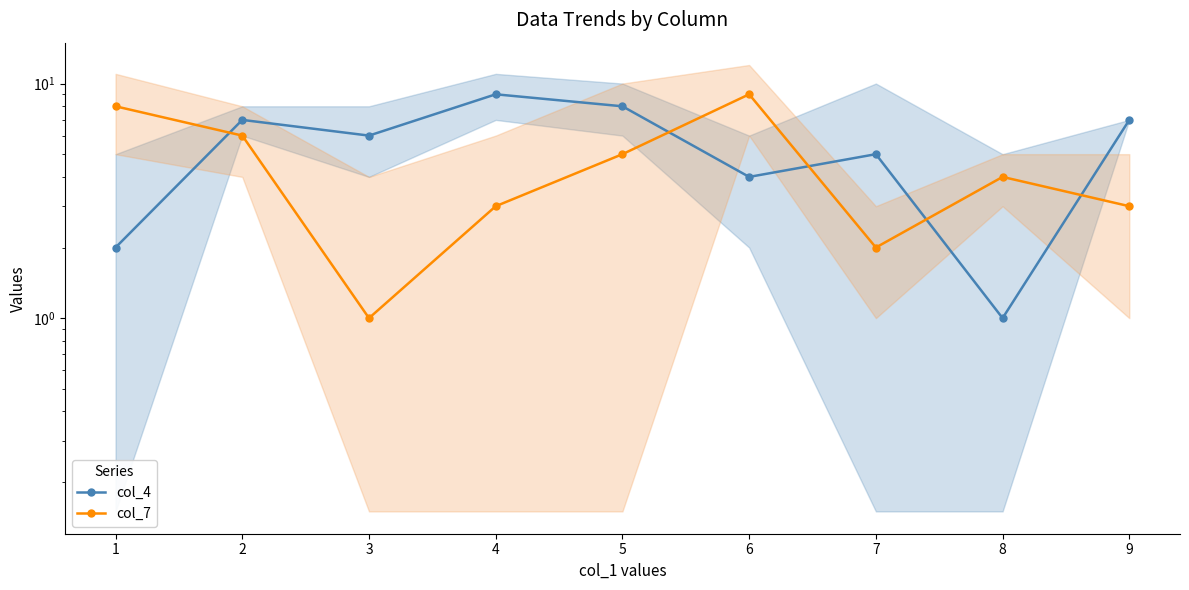

The col_4 series shows 2 at 7. True or false?

False